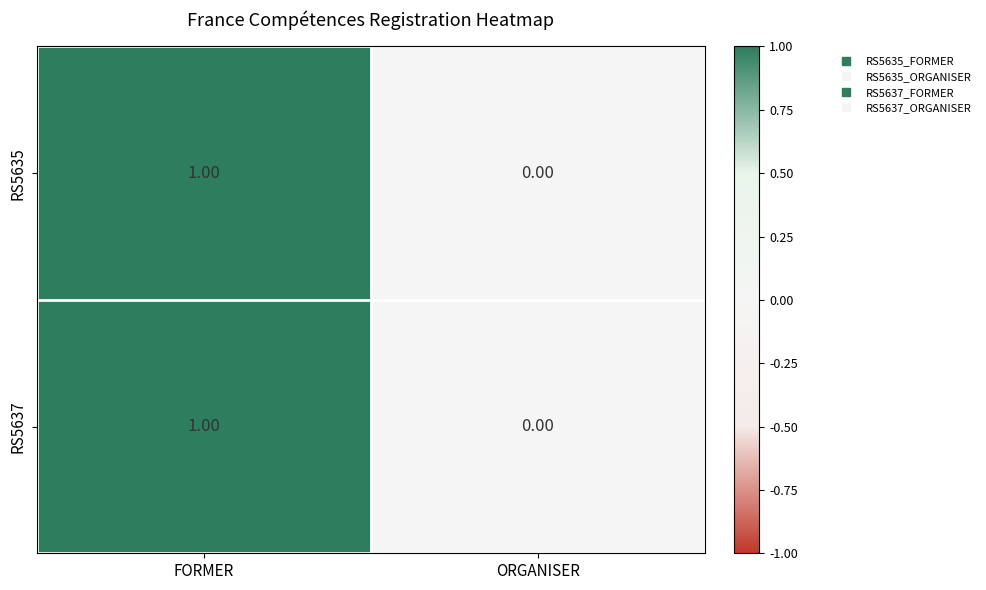

At which category does the chart reach its peak across all series?

FORMER